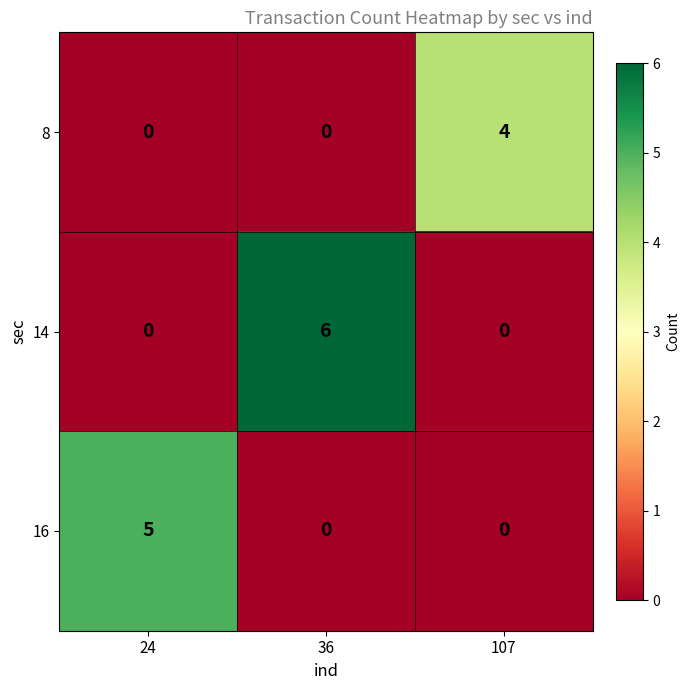

Reading left to right, extract all data points from this chart.

8: 24=0	36=0	107=4
14: 24=0	36=6	107=0
16: 24=5	36=0	107=0